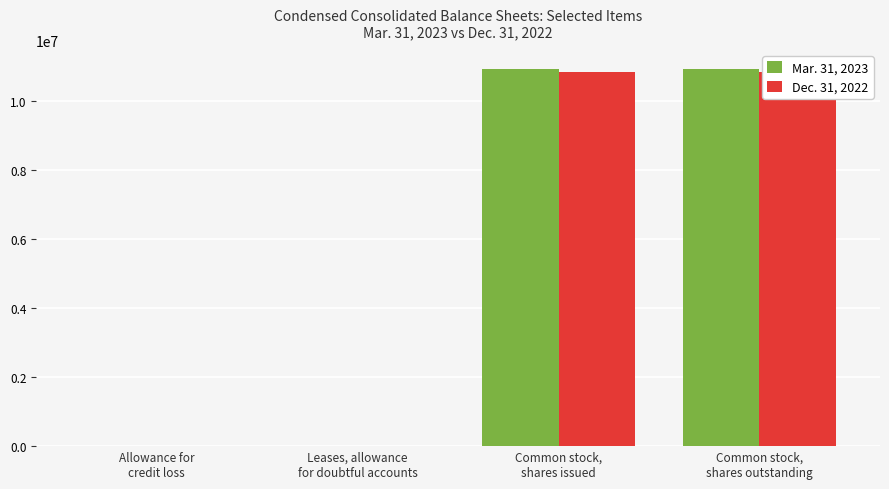

What is the minimum value for Mar. 31, 2023?

190